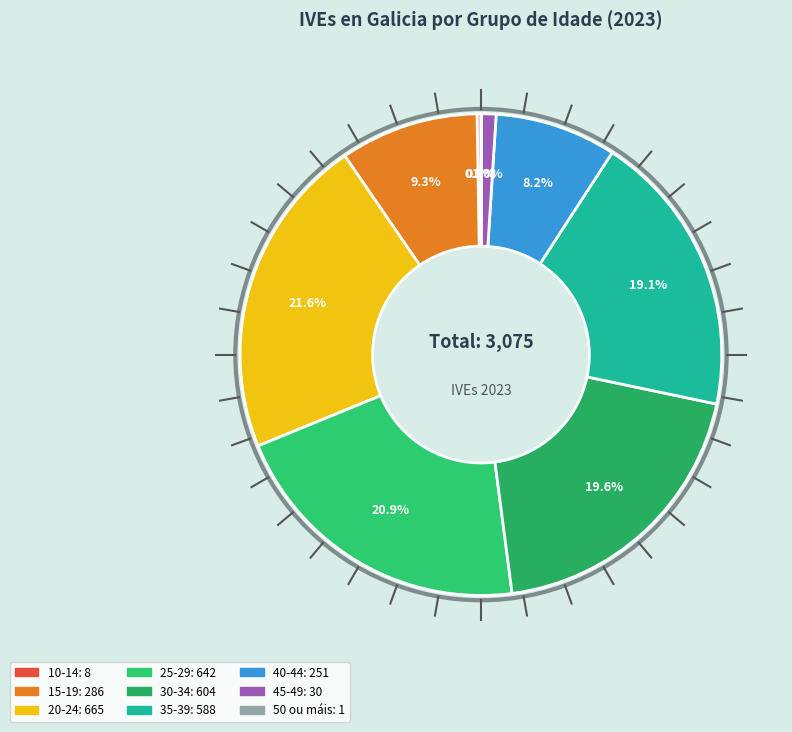

Is it true that 20-24 is 22% of the pie?

True